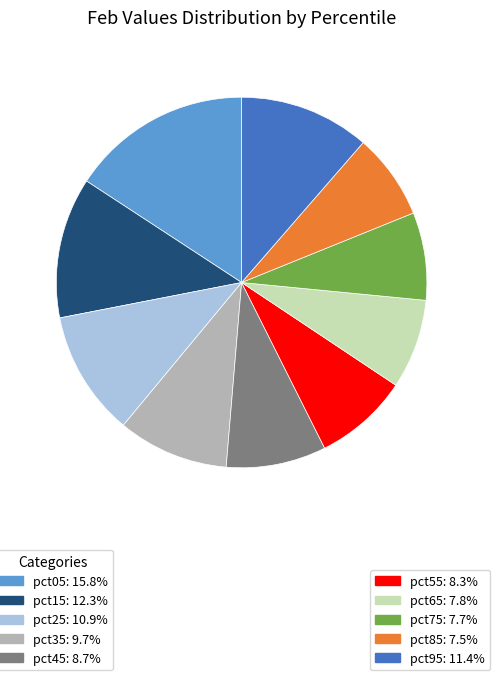

Does any single category account for the majority?

No